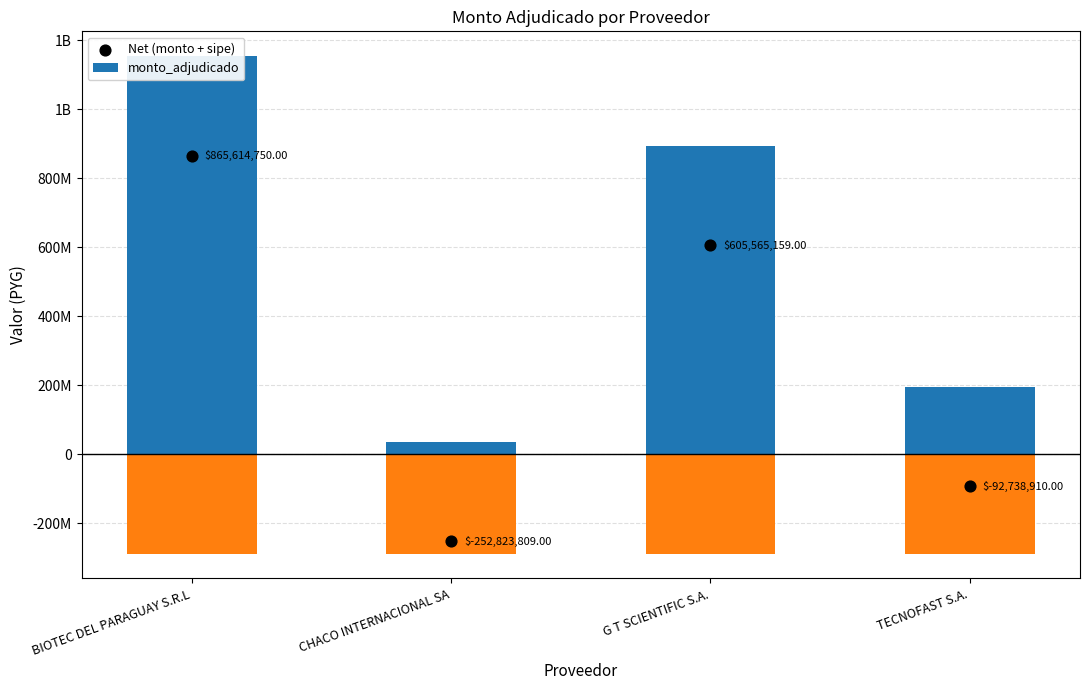

At how many categories does at least one series exceed 435168951?

2